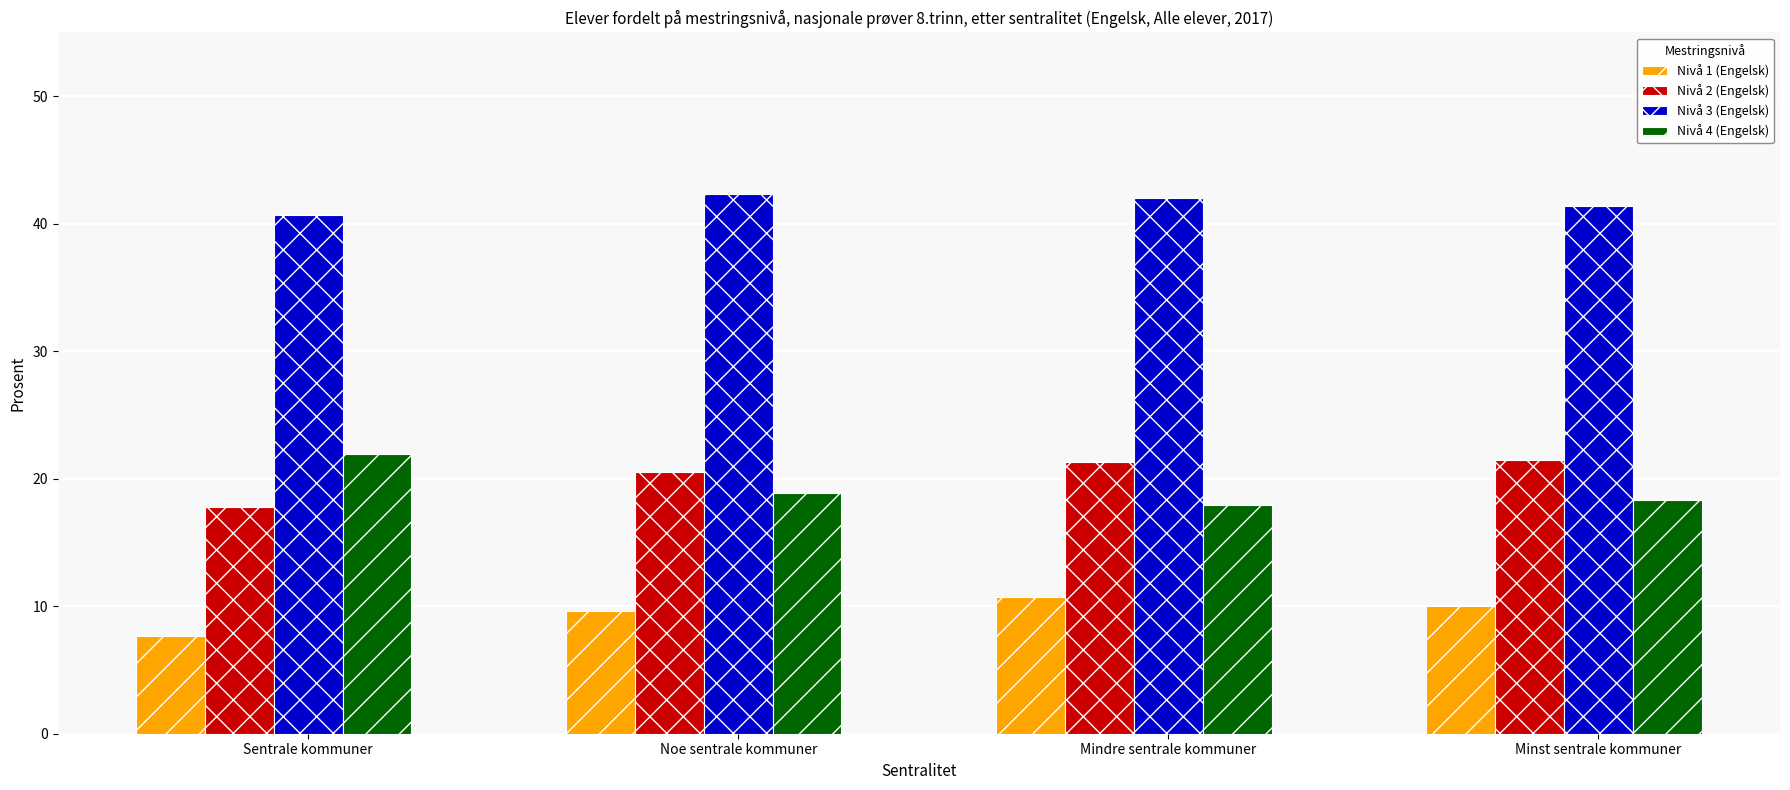

Is it true that Nivå 1 (Engelsk) equals 10.0 at Minst sentrale kommuner?

True